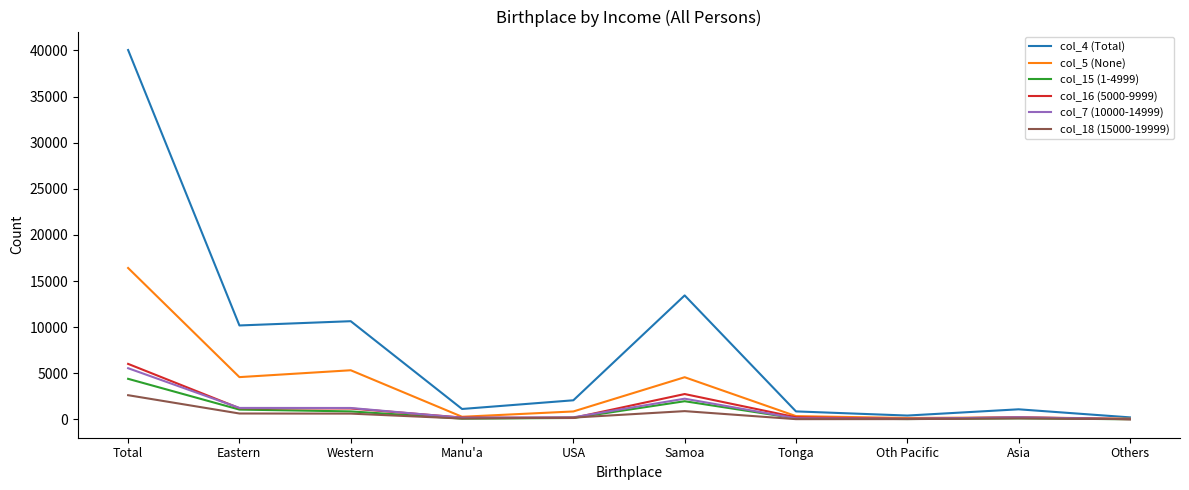

Which series has the widest spread of values?

col_4 (Total)